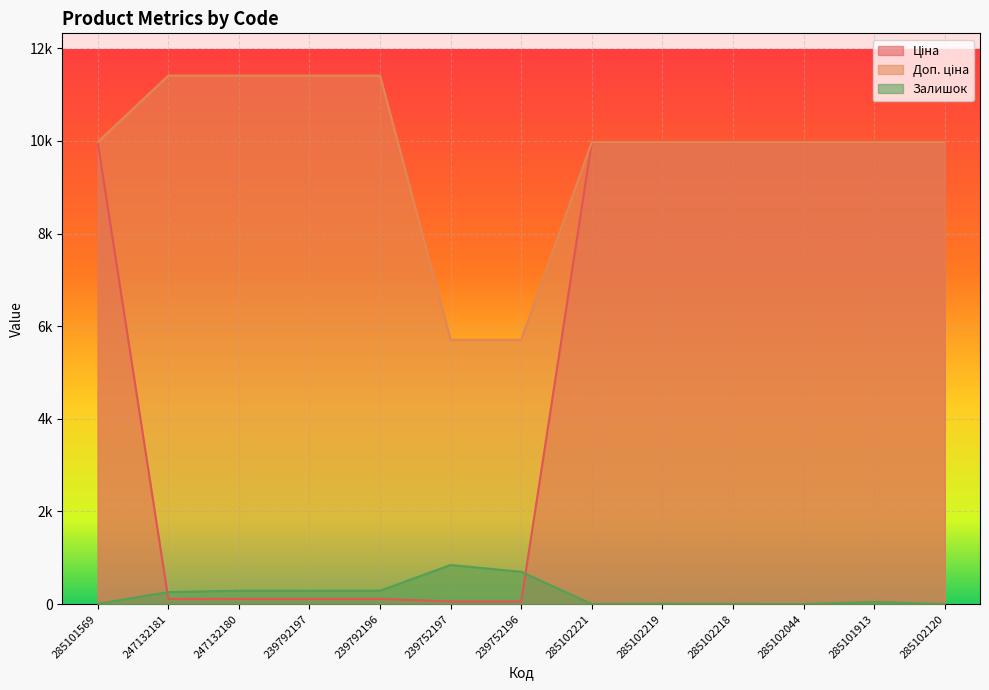

How many series are shown in this chart?

3